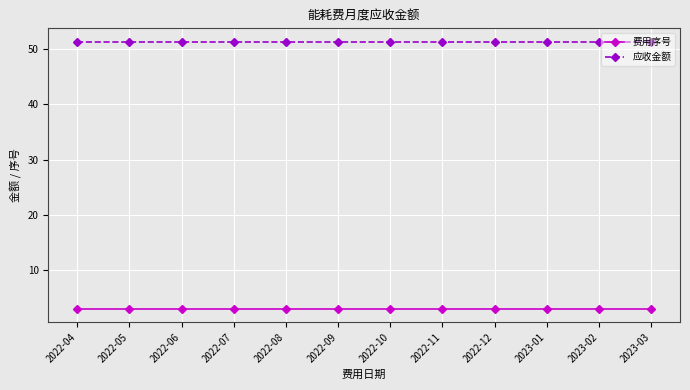

What is the average value of the 费用序号 series?

3.0